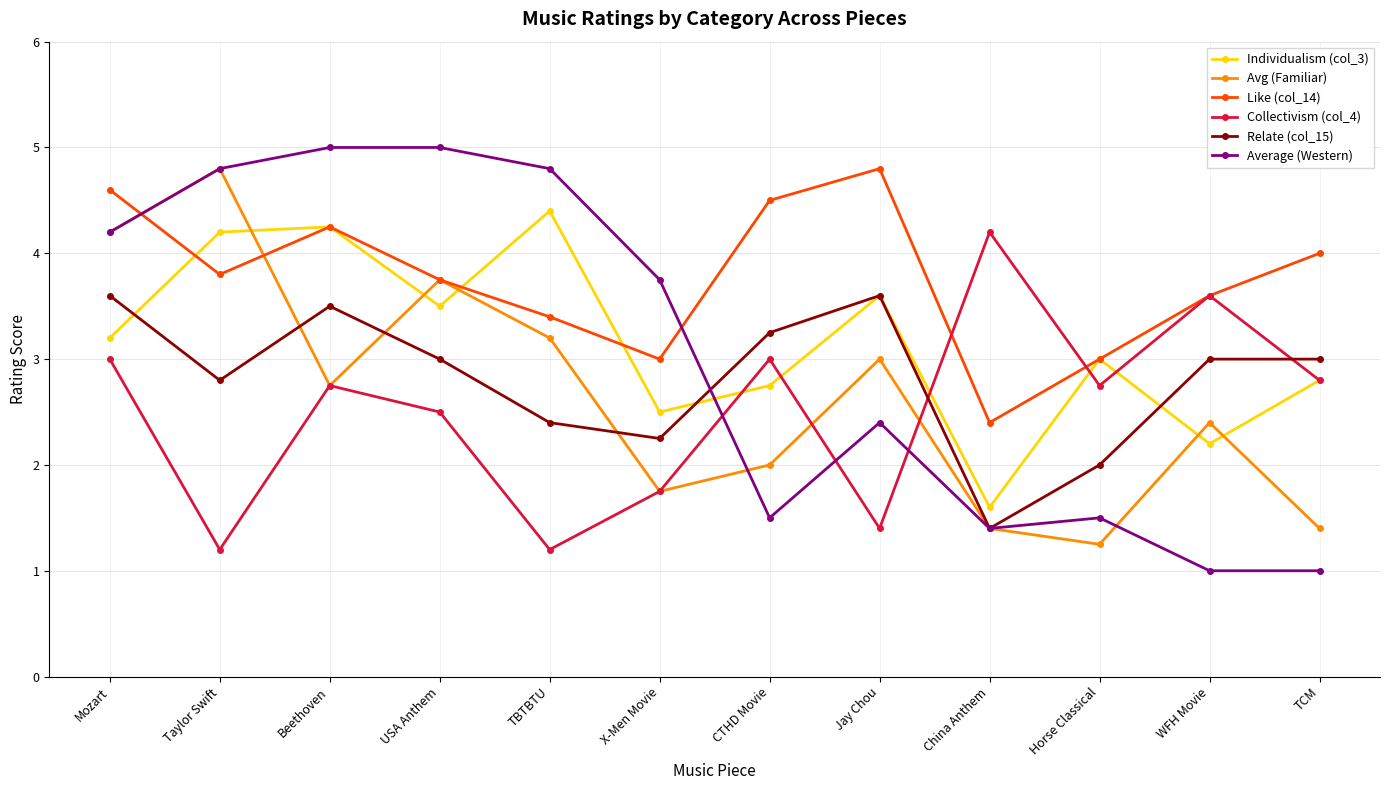

Where is the first local minimum for Avg (Familiar)?

Beethoven